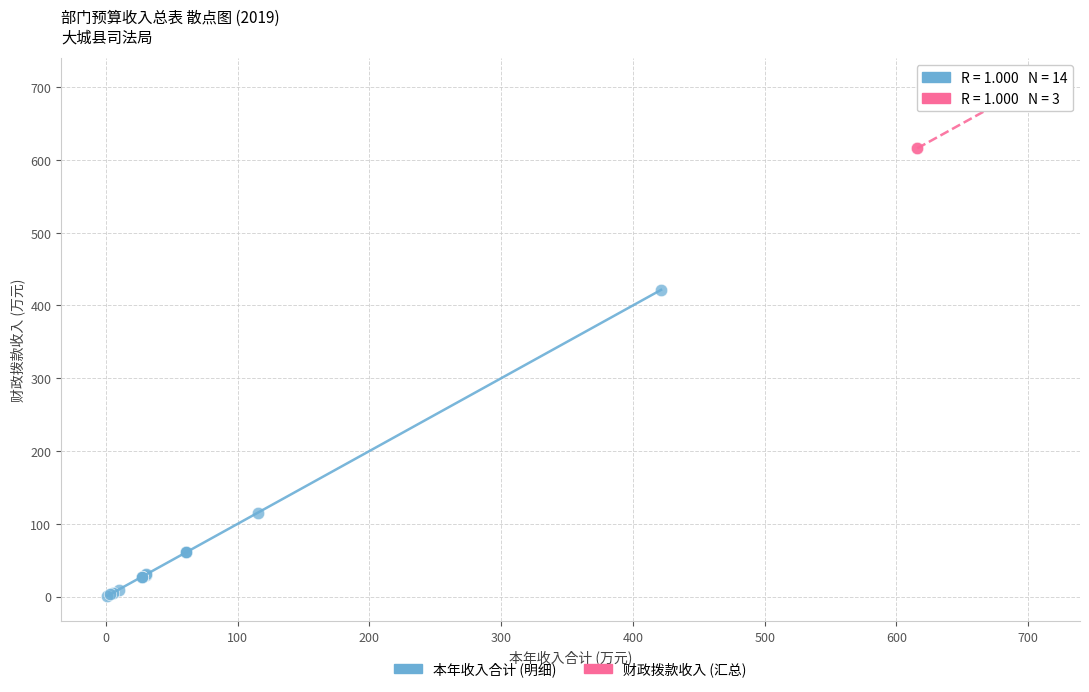

Which series has the widest spread of Y values?

本年收入合计 (明细)